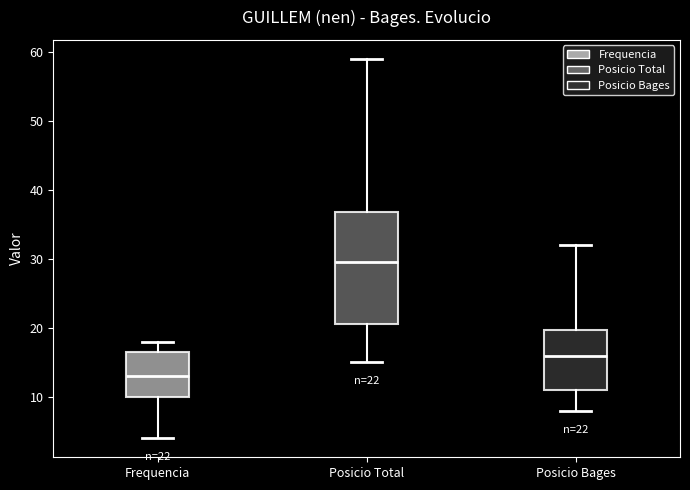

Which box has the highest median line?

Posicio Total